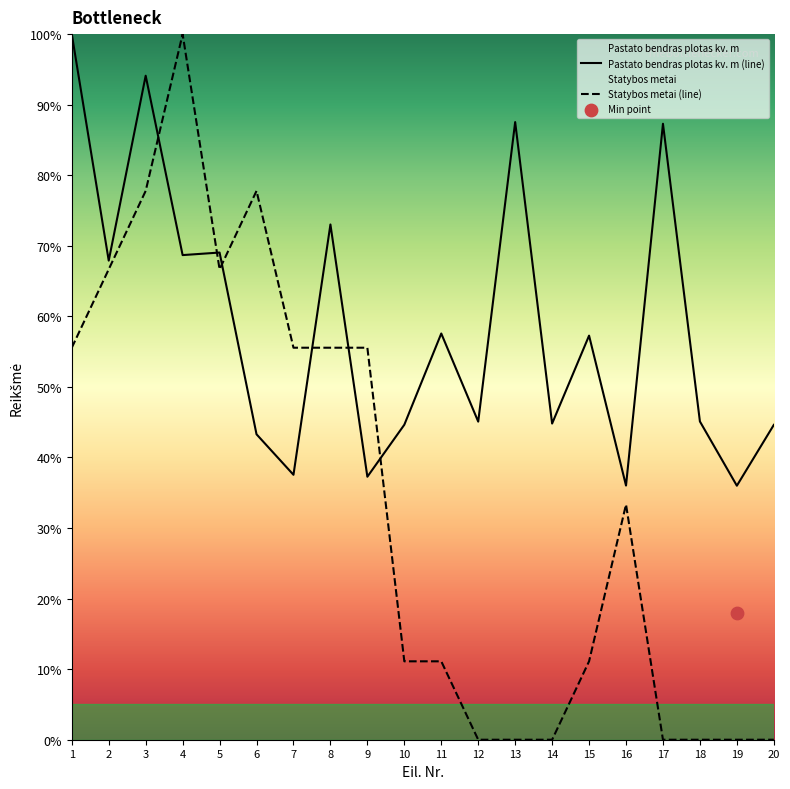

Which series has the largest Y range (max minus min)?

Statybos metai